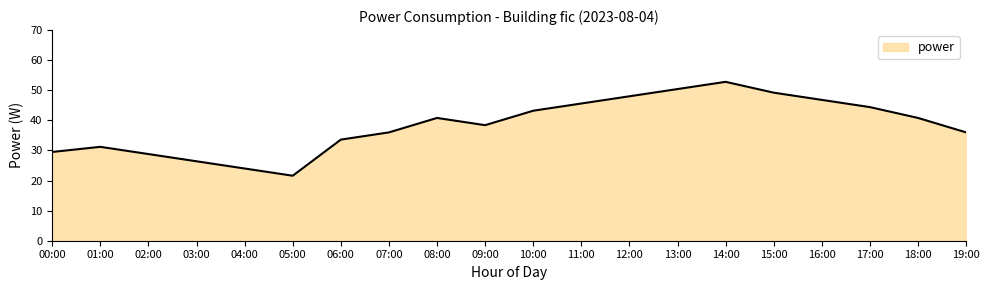

Between 17:00 and 10:00, which is larger?

17:00